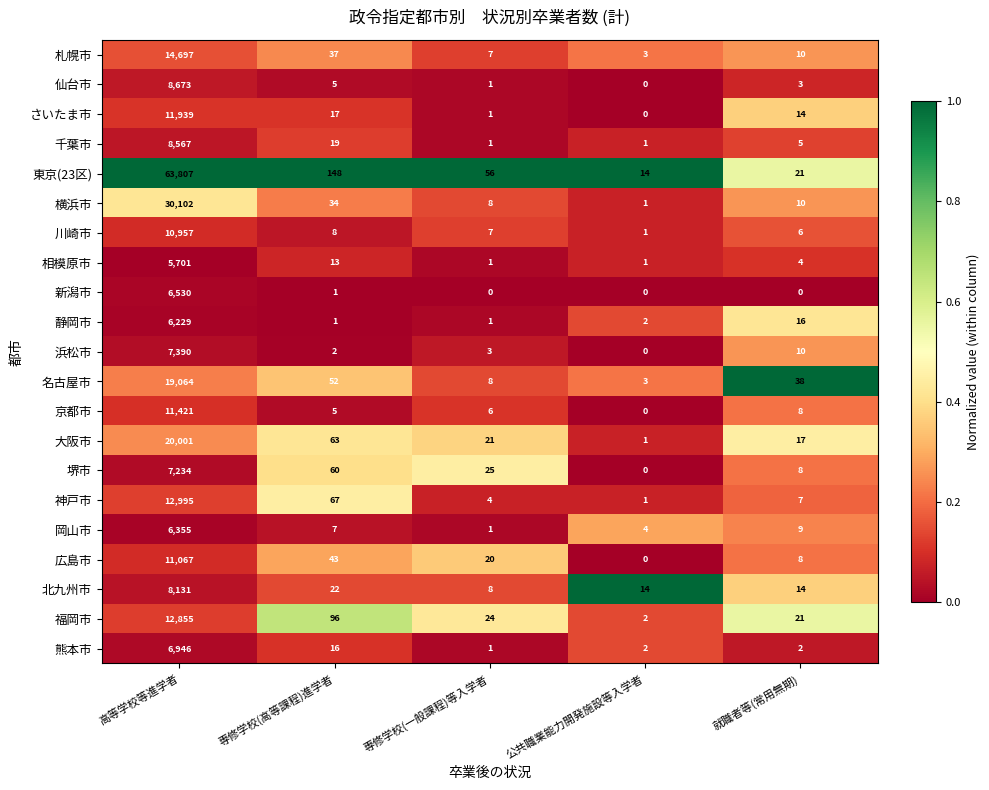

Which series has the largest range (max minus min)?

東京(23区)